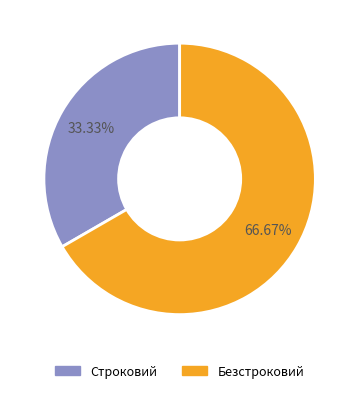

What is the largest slice in the pie chart?

Безстроковий